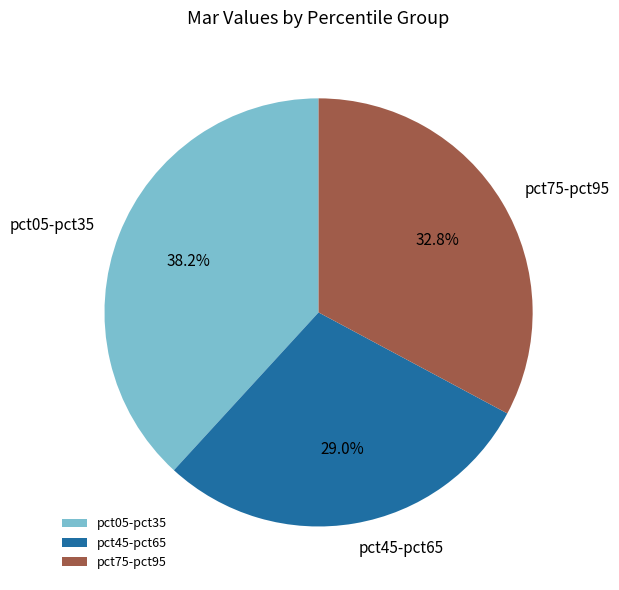

What is the largest slice in the pie chart?

pct05-pct35